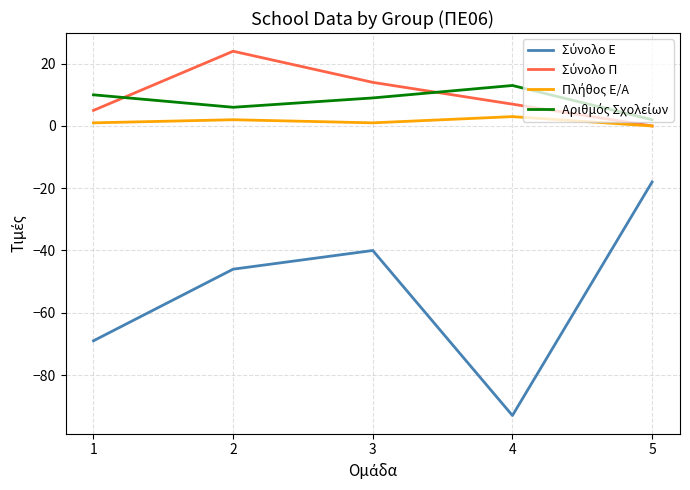

What is the minimum value shown in the chart?

-93